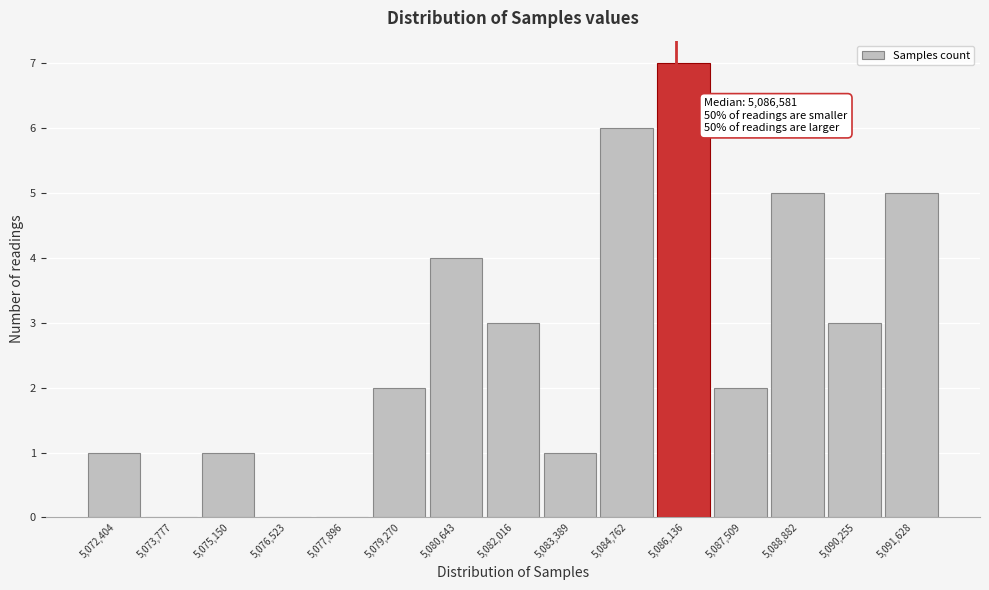

Reading left to right, list all the values displayed in this chart.

5,072,404=1	5,073,777=0	5,075,150=1	5,076,523=0	5,077,896=0	5,079,270=2	5,080,643=4	5,082,016=3	5,083,389=1	5,084,762=6	5,086,136=7	5,087,509=2	5,088,882=5	5,090,255=3	5,091,628=5